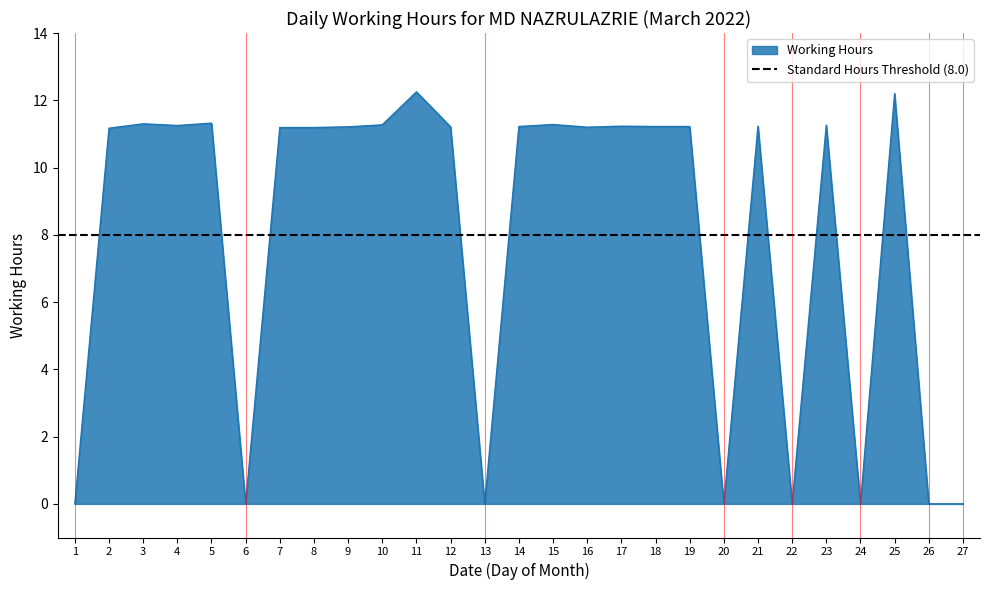

What is the value of the 14th point from the left?

11.2